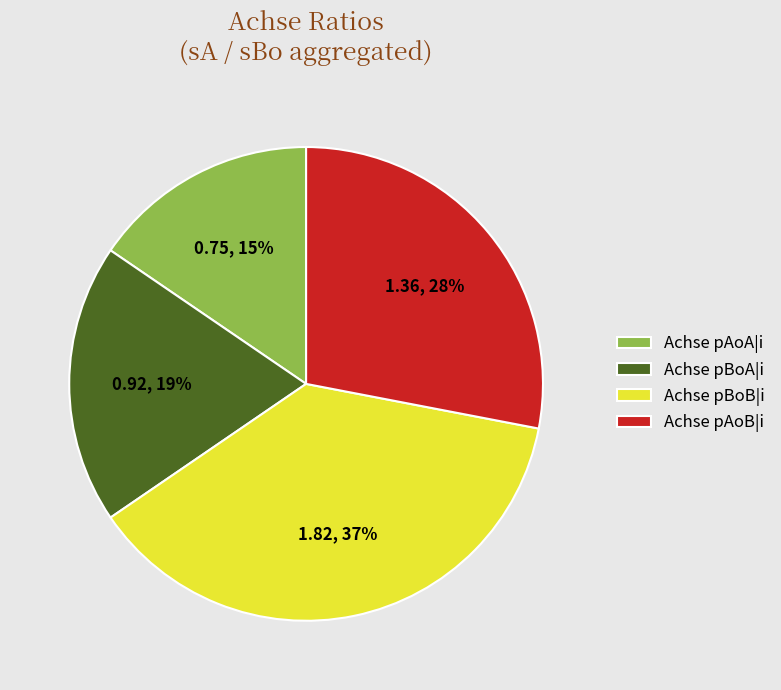

How many slices are in this pie chart?

4